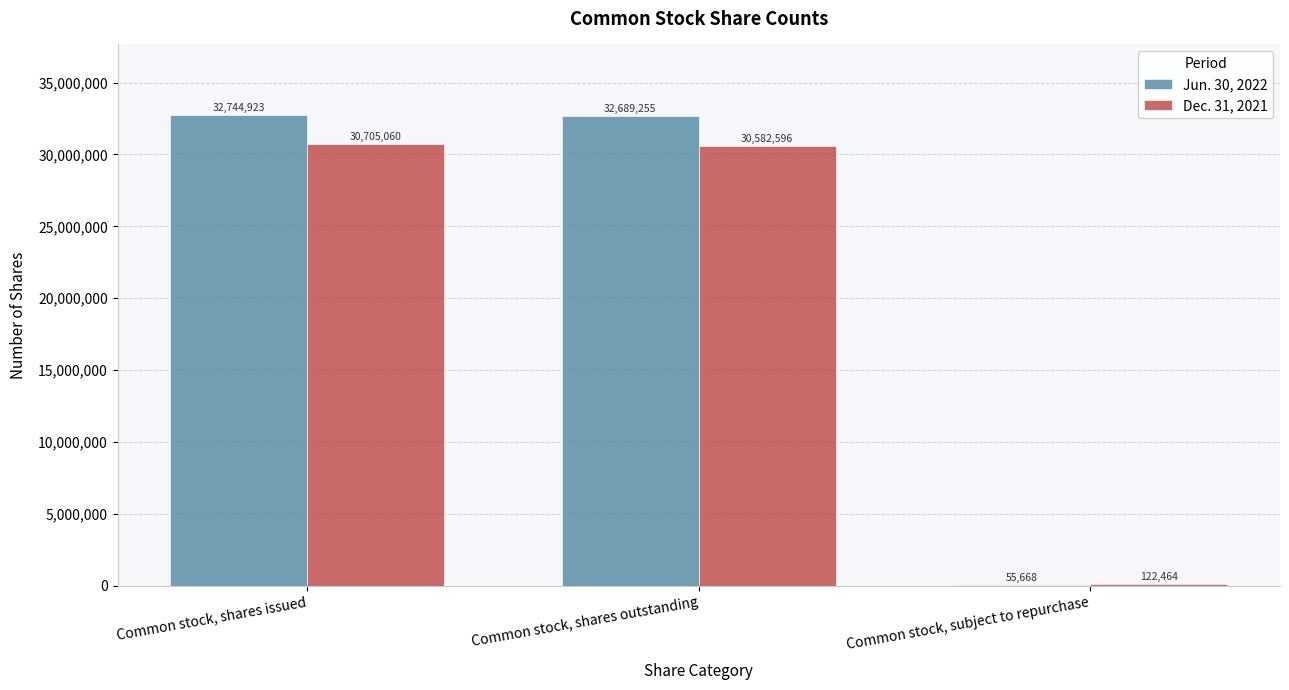

Reading left to right, what are all the values shown in this chart?

Jun. 30, 2022: Common stock, shares issued=32744923	Common stock, shares outstanding=32689255	Common stock, subject to repurchase=55668
Dec. 31, 2021: Common stock, shares issued=30705060	Common stock, shares outstanding=30582596	Common stock, subject to repurchase=122464